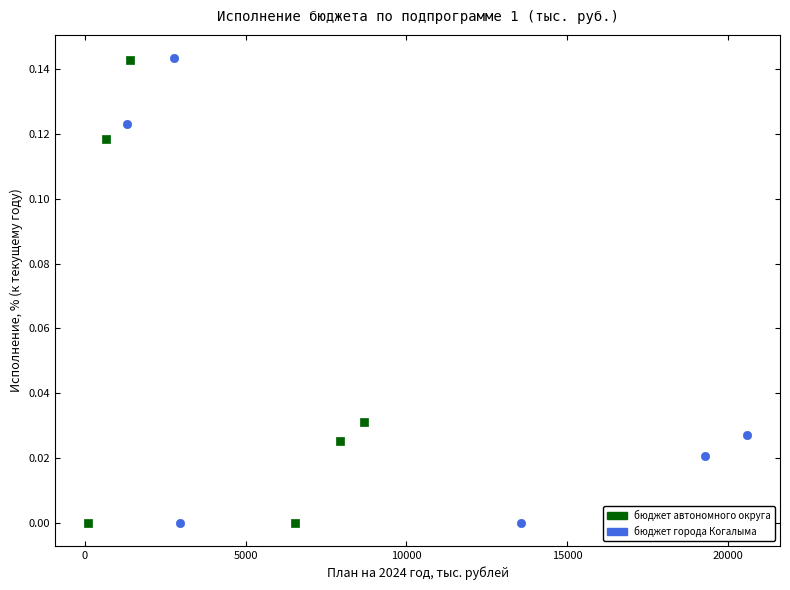

What are all the series names shown in the legend?

бюджет автономного округа, бюджет города Когалыма